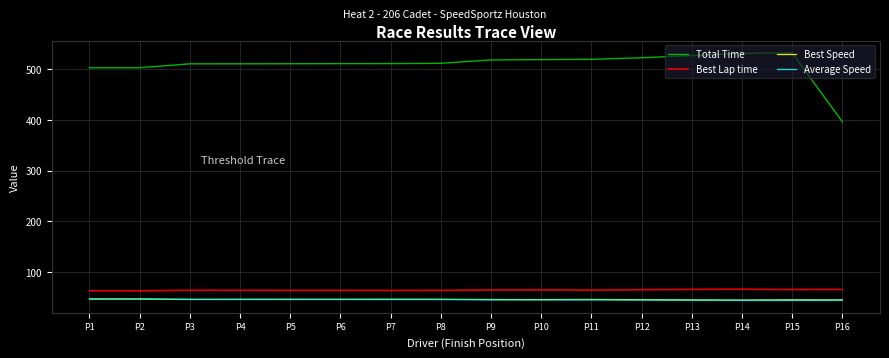

What is the maximum value for Best Speed?

46.2